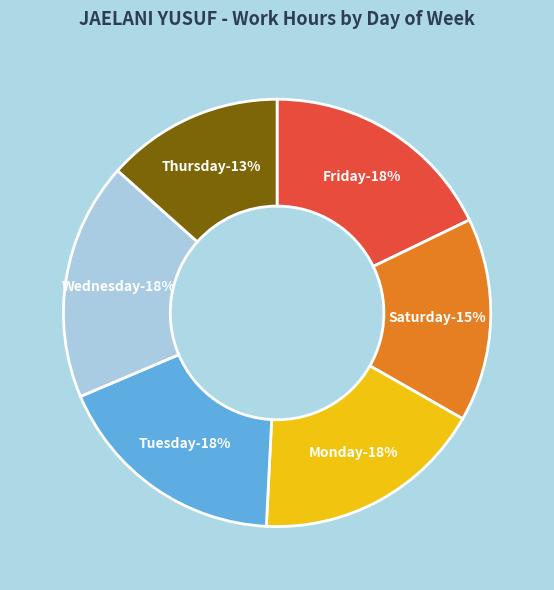

Is it true that 15-Mon is 1% of the pie?

False